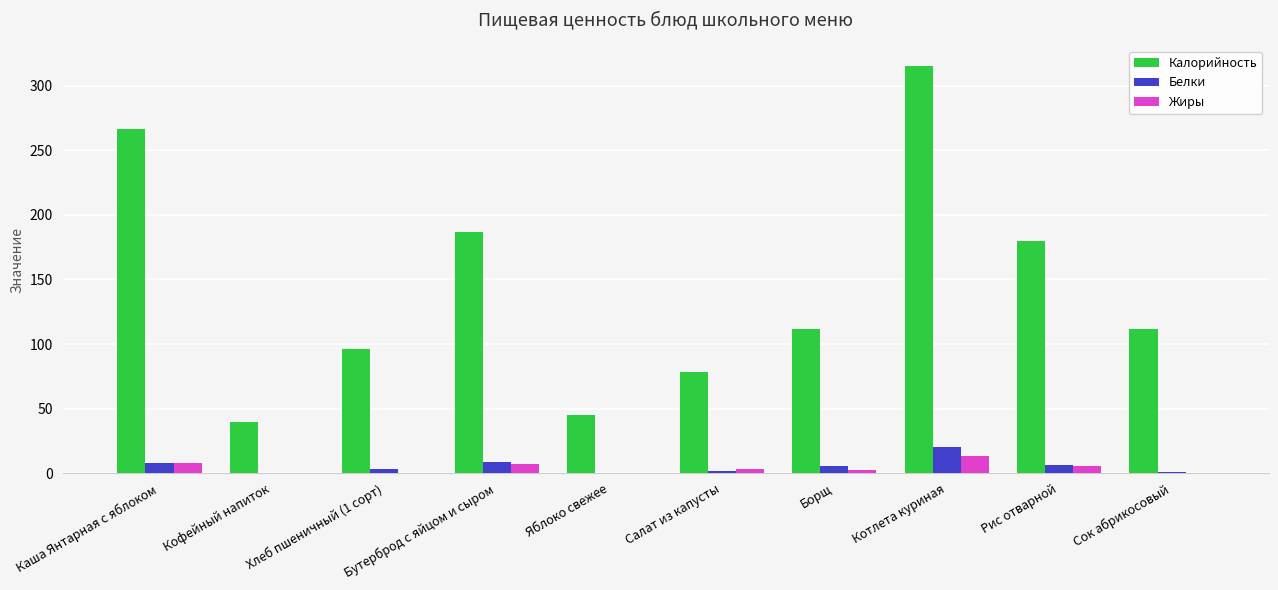

At which category is the sum across all series the highest?

Котлета куриная